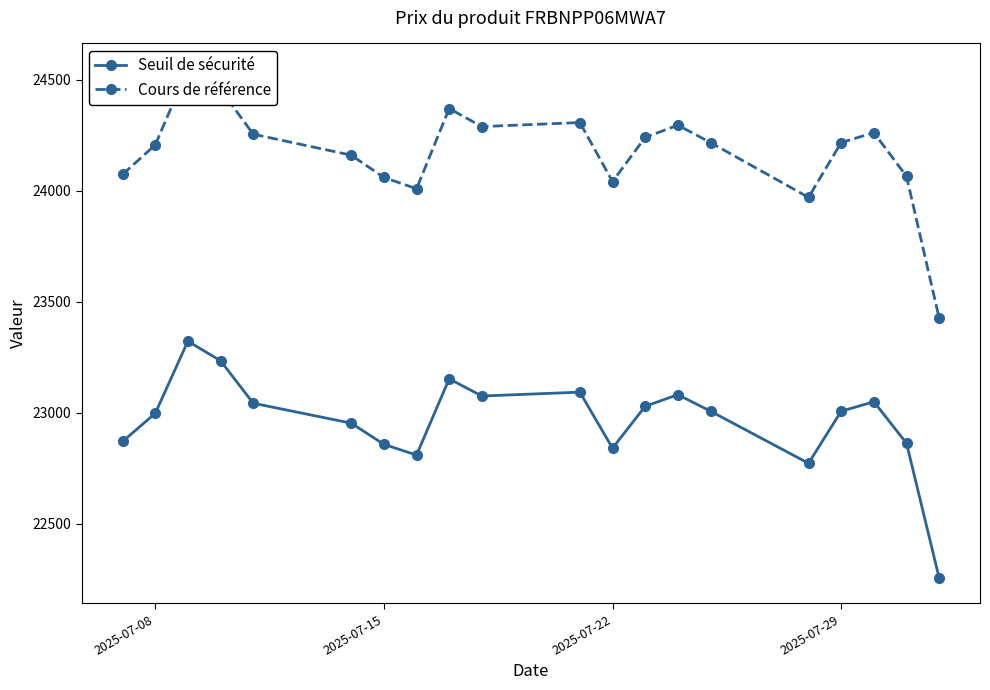

What is the minimum value for Seuil de sécurité?

22254.7